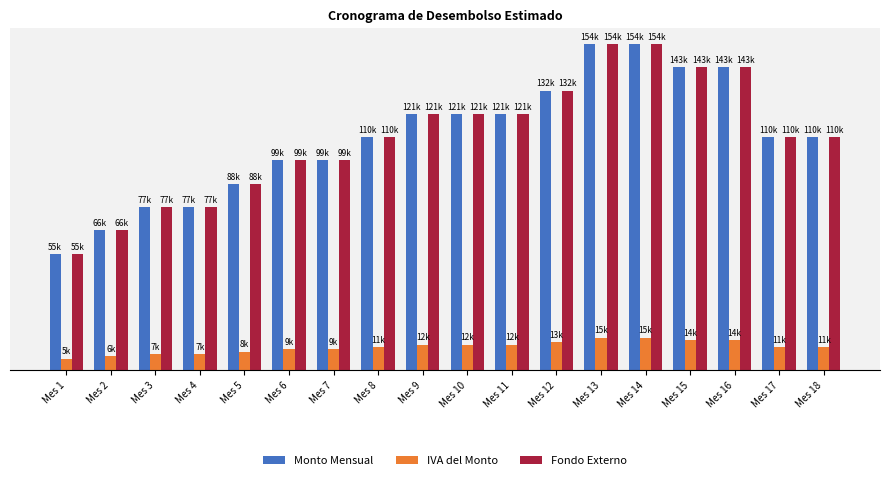

Which has a higher value, Mes 15 or Mes 10?

Mes 15